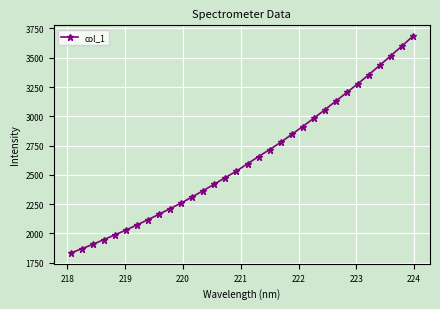

True or false: there are more than 2 points higher than both neighbors.

False